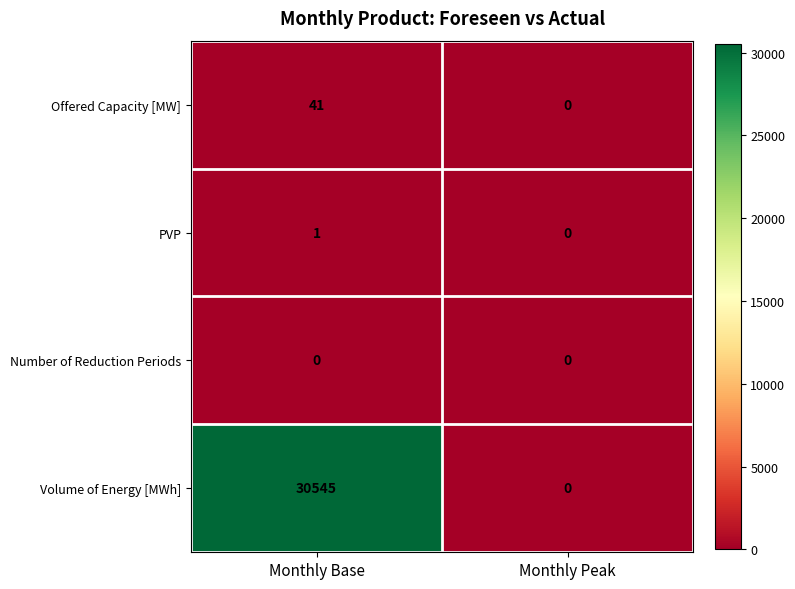

How many distinct data groups are displayed?

4